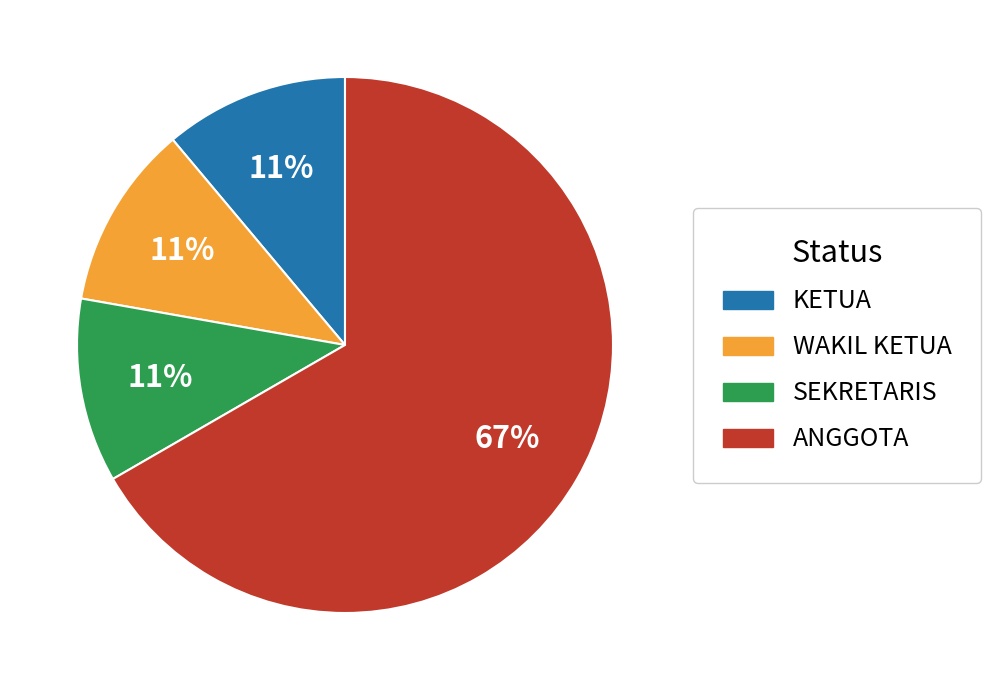

Does any single category account for the majority?

Yes